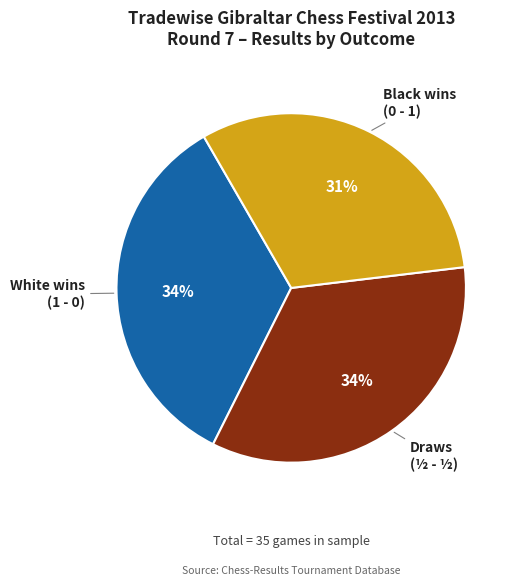

Does any single category account for the majority?

No